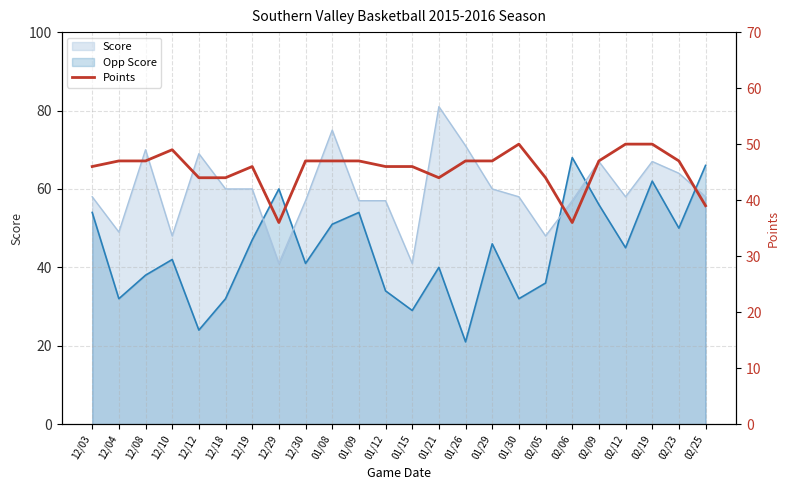

What is the minimum value for Opp Score?

21